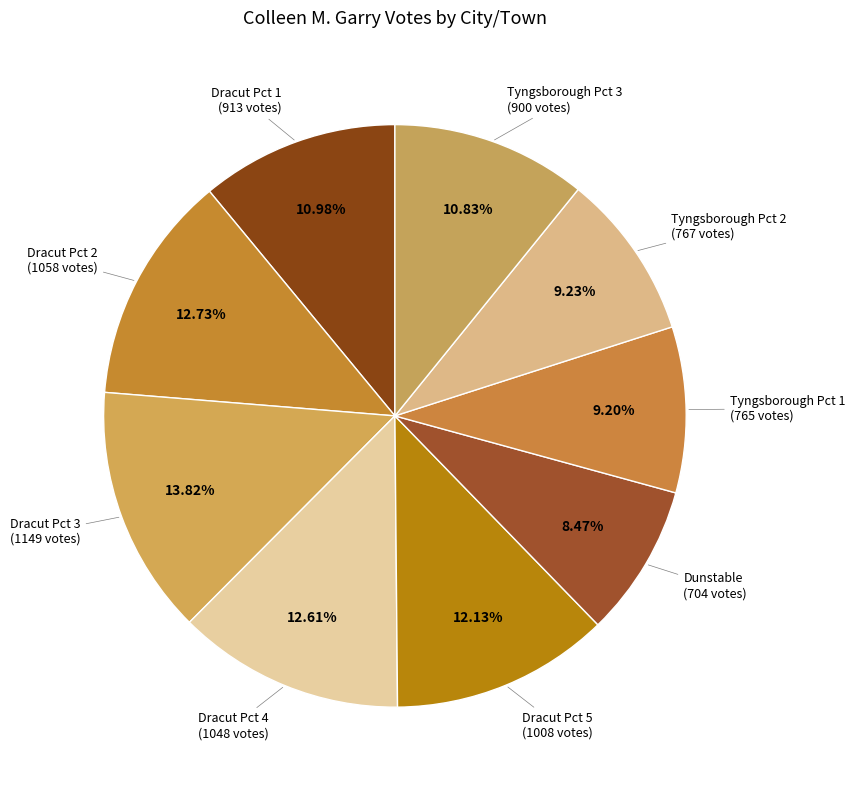

How many segments does this pie chart have?

9